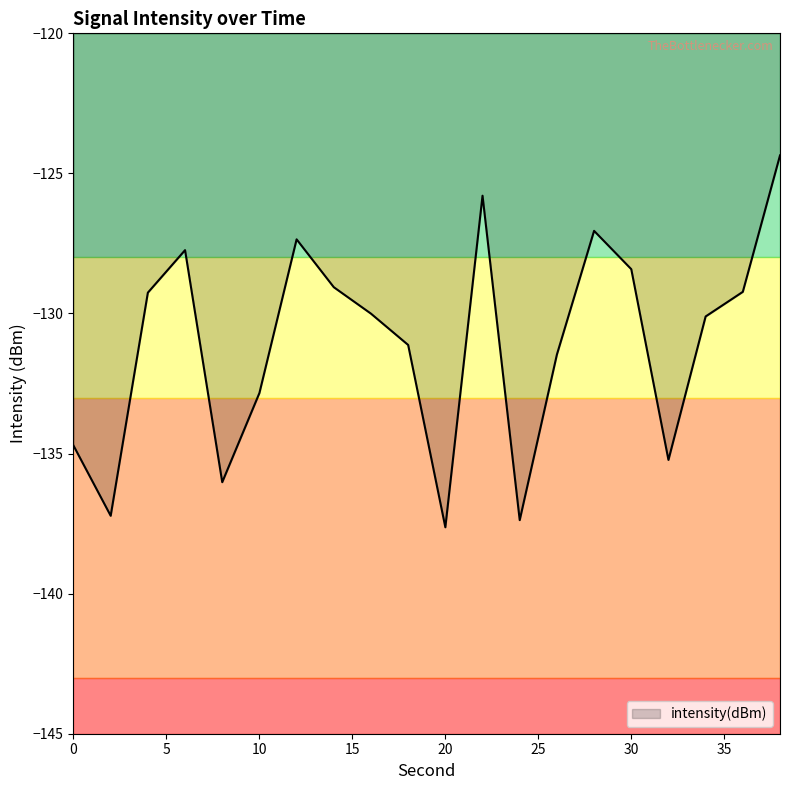

What is the maximum value shown in the chart?

-124.4